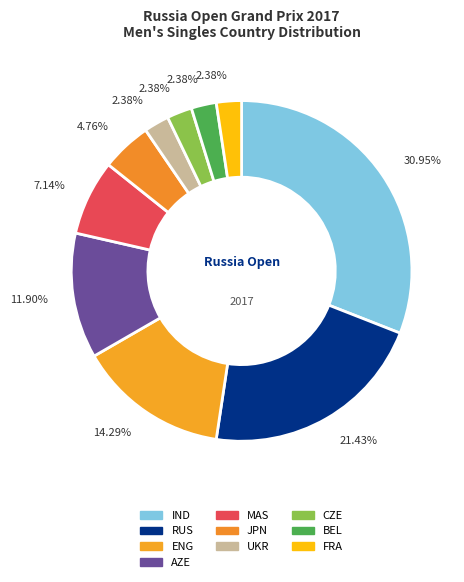

Does BEL account for over 50% of the chart?

No